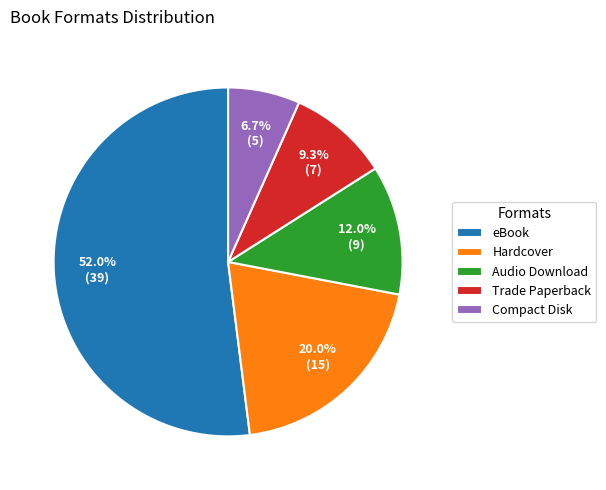

Count the number of slices in the pie.

5